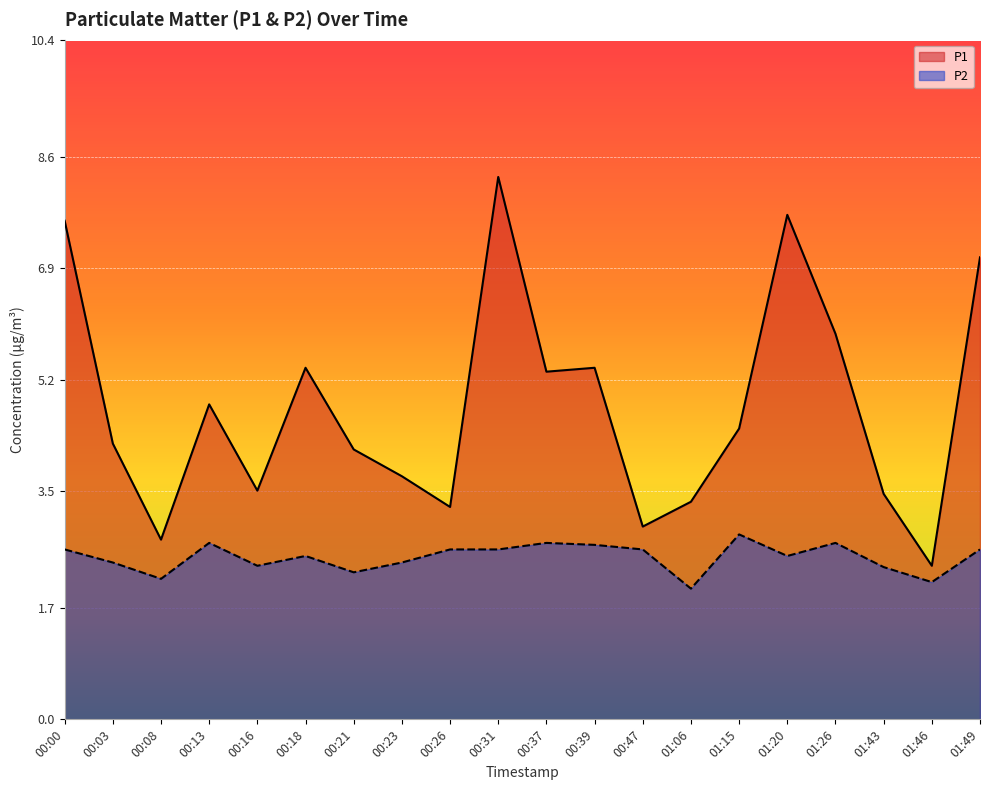

Which category has the lowest value in the P1 series?

01:46